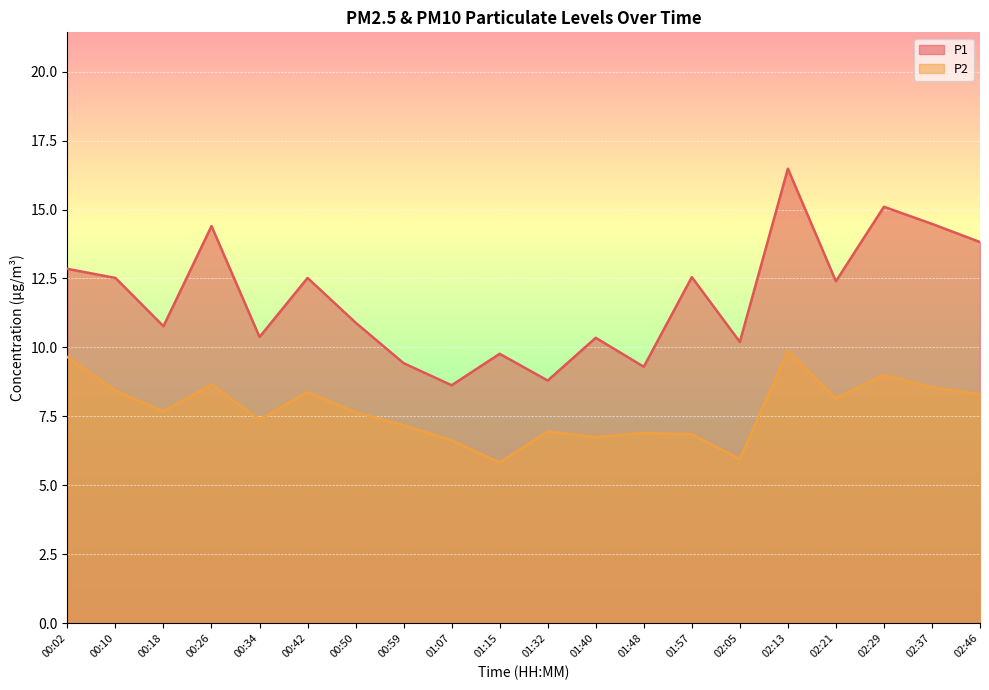

Rank the series by their average value, from lowest to highest.

P2, P1